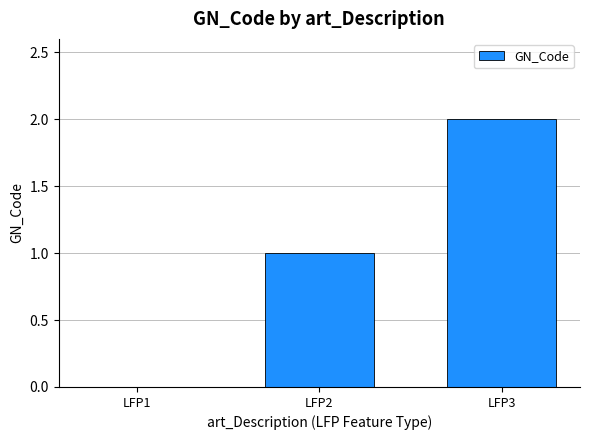

What is the difference between the values at LFP3 and LFP2?

1